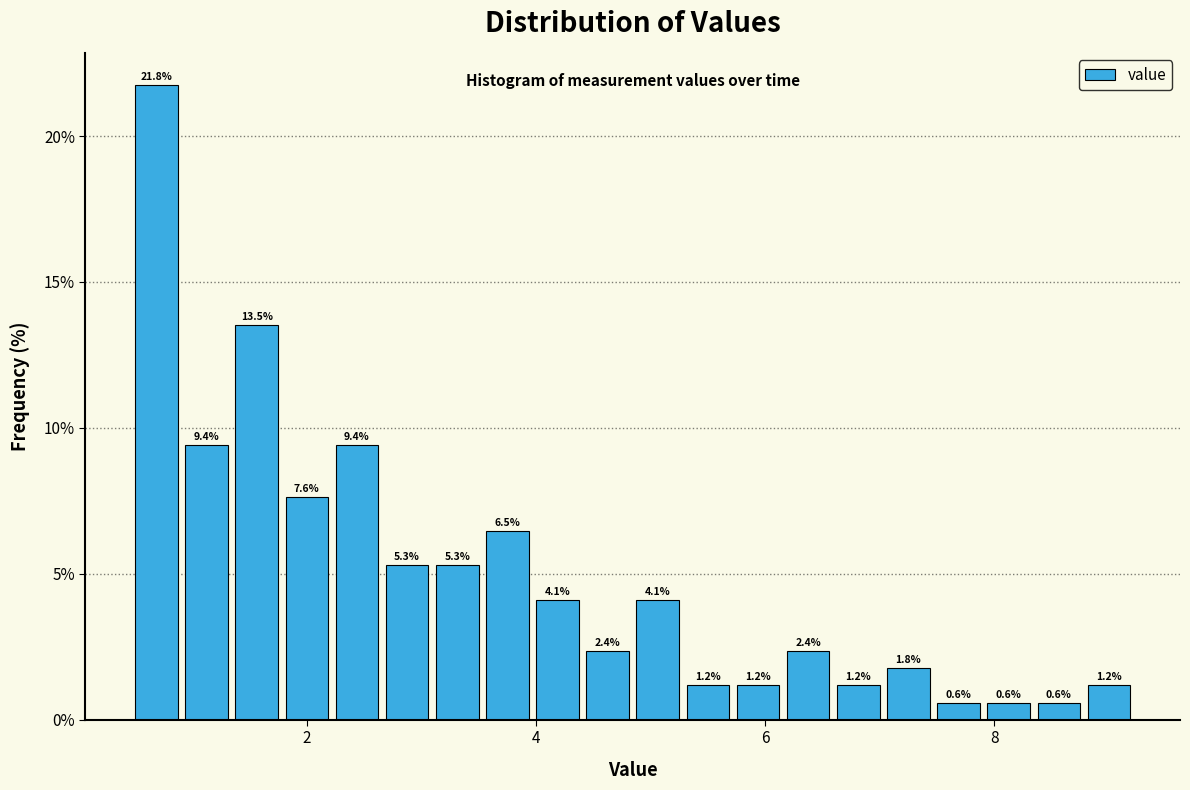

Read against the x-axis, roughly where is the centre of the tallest bar?

0.6